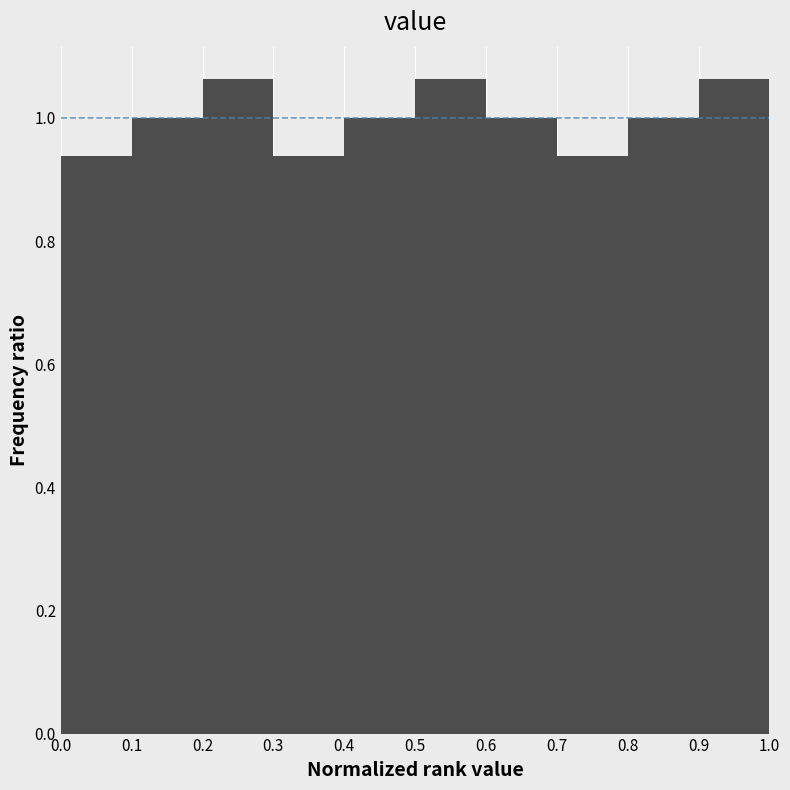

Reading left to right, list every bar in this chart as the range it spans on the x-axis followed by its height. The values are not printed on the chart, so give them approximately, as read against the axis.

0.0 to 0.1: 0.94
0.1 to 0.2: 1.00
0.2 to 0.3: 1.06
0.3 to 0.4: 0.94
0.4 to 0.5: 1.00
0.5 to 0.6: 1.06
0.6 to 0.7: 1.00
0.7 to 0.8: 0.94
0.8 to 0.9: 1.00
0.9 to 1.0: 1.06